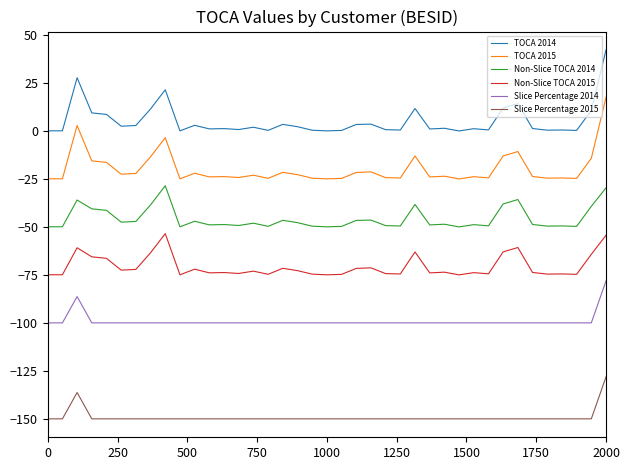

What is the greatest value displayed?

42.2